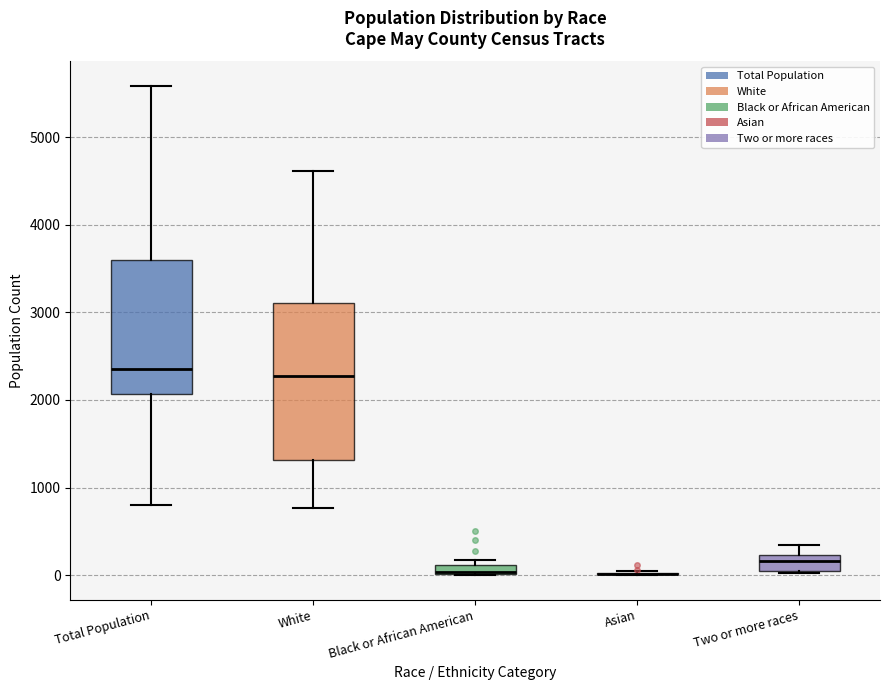

Where is the upper edge of the box for Two or more races on the y-axis? The values are not printed on the chart, so give them approximately, as read against the axis.

200